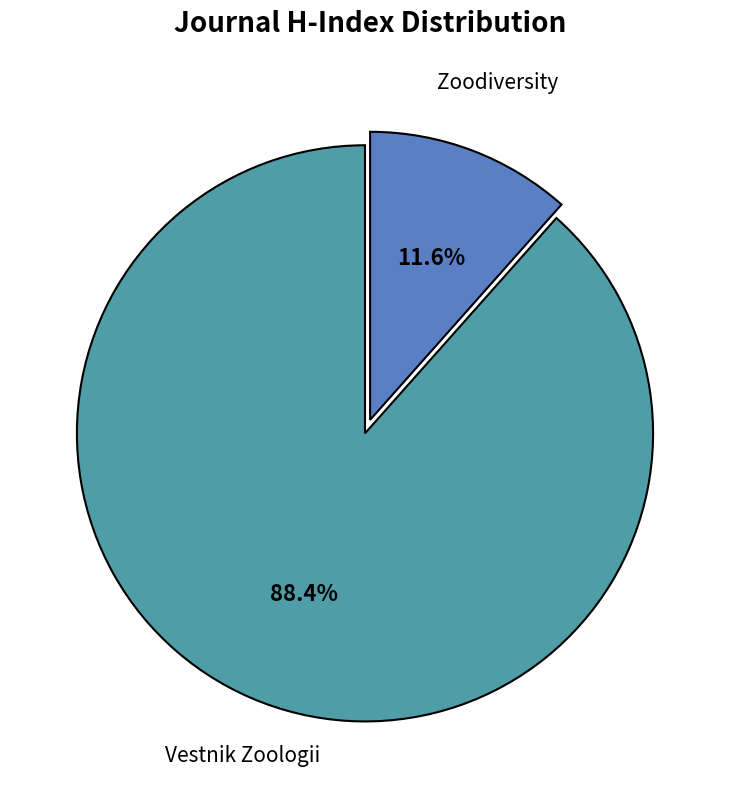

What is the largest slice in the pie chart?

Vestnik Zoologii